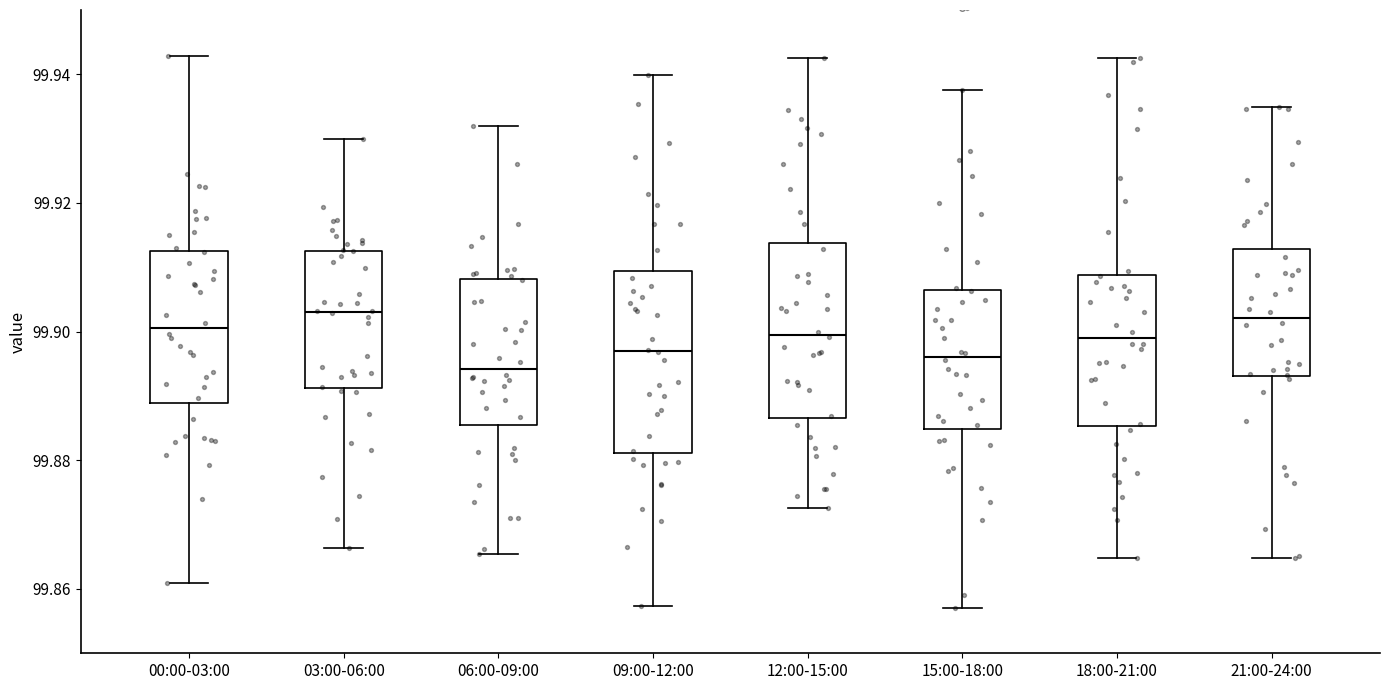

Reading left to right, transcribe this box plot: for each box, give where its median line is, the range the box spans, and where its two whiskers end, as read against the y-axis. The values are not printed on the chart, so give them approximately, as read against the axis.

00:00-03:00: median 99.900, box 99.888 to 99.912, whiskers 99.860 to 99.942
03:00-06:00: median 99.904, box 99.892 to 99.912, whiskers 99.866 to 99.930
06:00-09:00: median 99.894, box 99.886 to 99.908, whiskers 99.866 to 99.932
09:00-12:00: median 99.898, box 99.882 to 99.910, whiskers 99.858 to 99.940
12:00-15:00: median 99.900, box 99.886 to 99.914, whiskers 99.872 to 99.942
15:00-18:00: median 99.896, box 99.884 to 99.906, whiskers 99.858 to 99.938
18:00-21:00: median 99.900, box 99.886 to 99.908, whiskers 99.864 to 99.942
21:00-24:00: median 99.902, box 99.894 to 99.912, whiskers 99.864 to 99.934